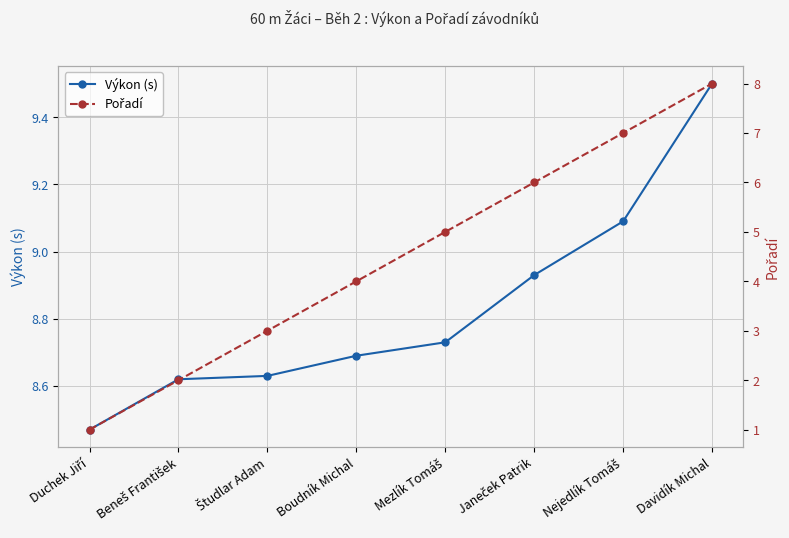

True or false: Pořadí and Výkon (s) intersect in this chart.

False